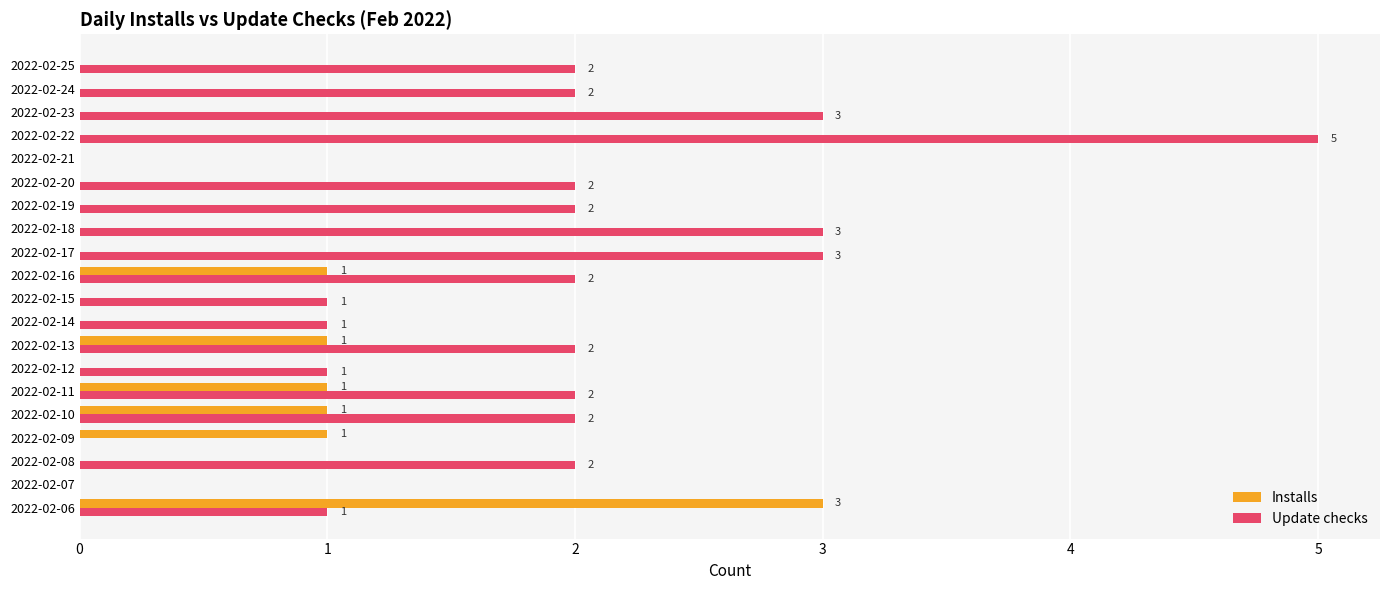

At which category is the sum across all series the highest?

2022-02-22